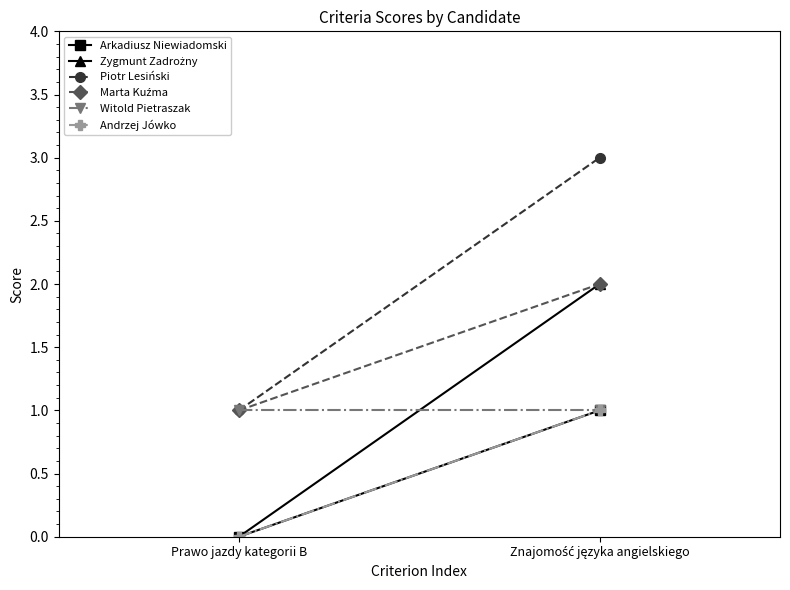

At how many categories does at least one series exceed 1?

1